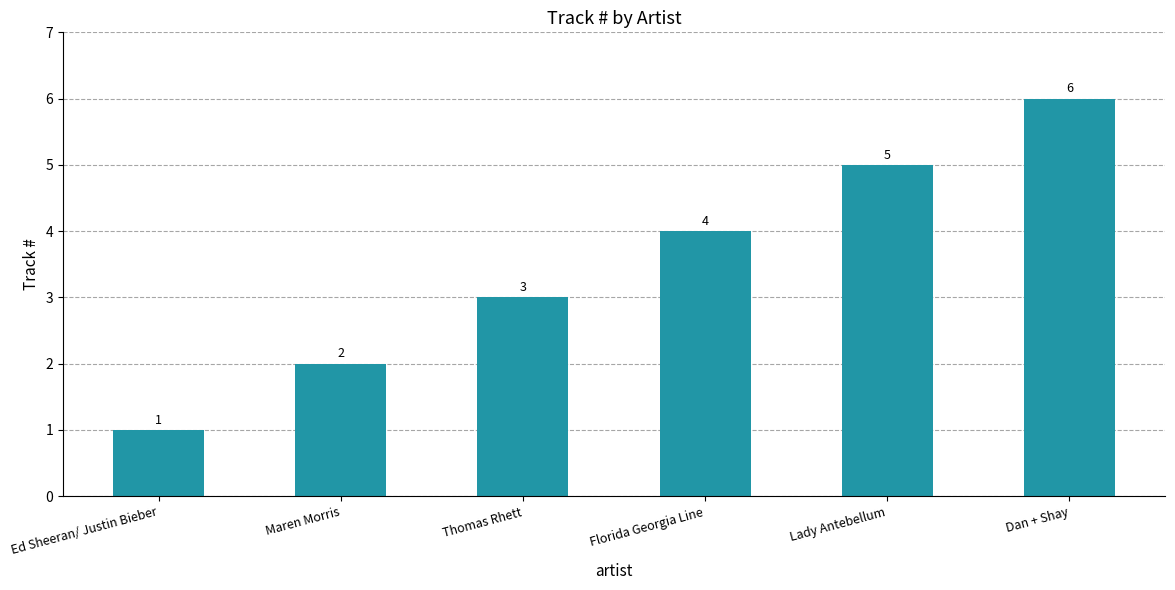

The value at Ed Sheeran/ Justin Bieber is 1. True or false?

True